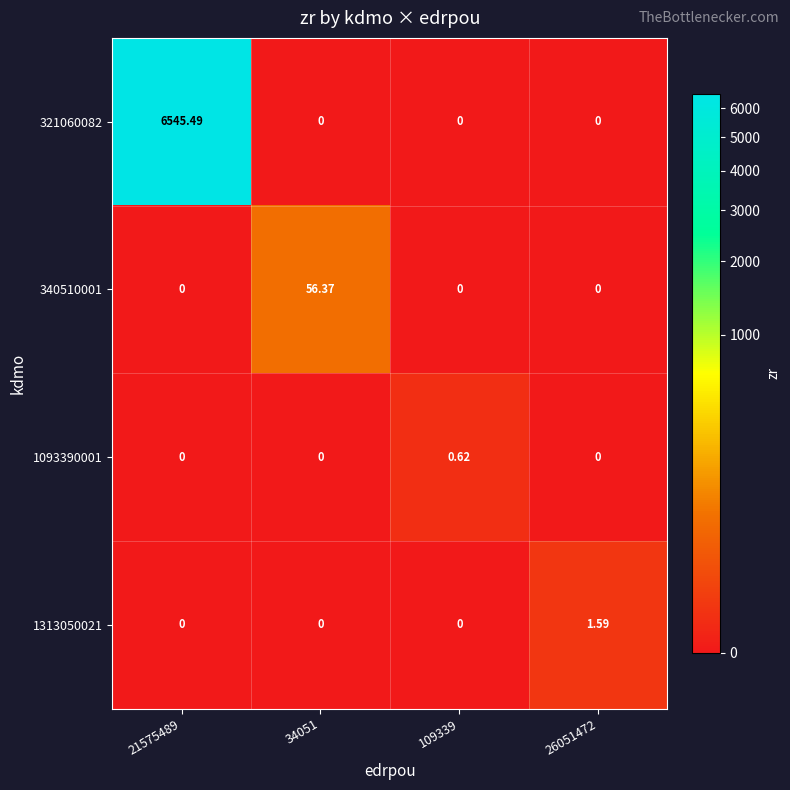

How many values in 1093390001 are above zero?

1